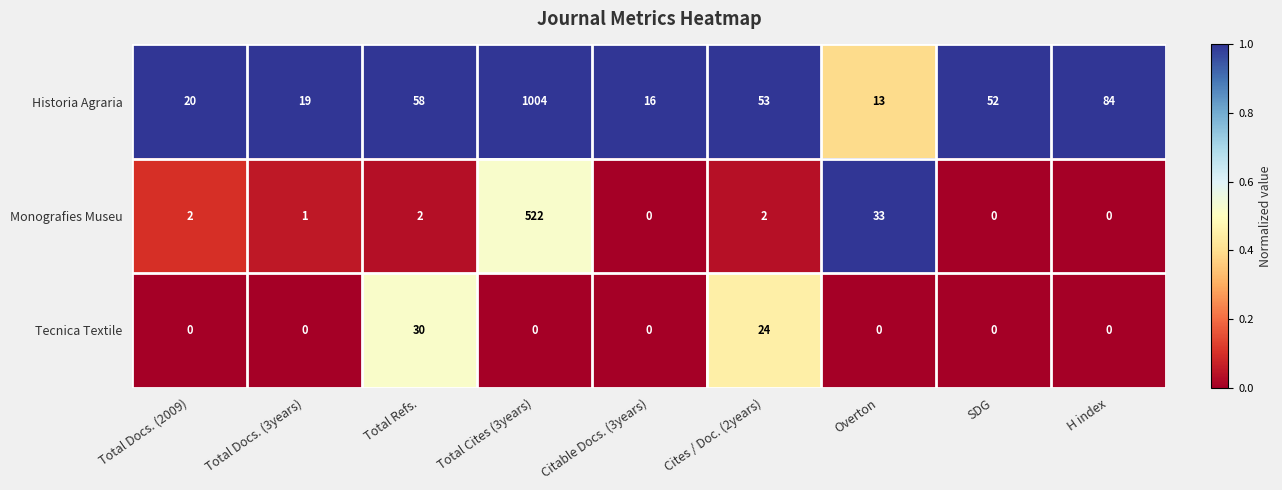

The Tecnica Textile series shows 12 at Total Docs. (2009). True or false?

False